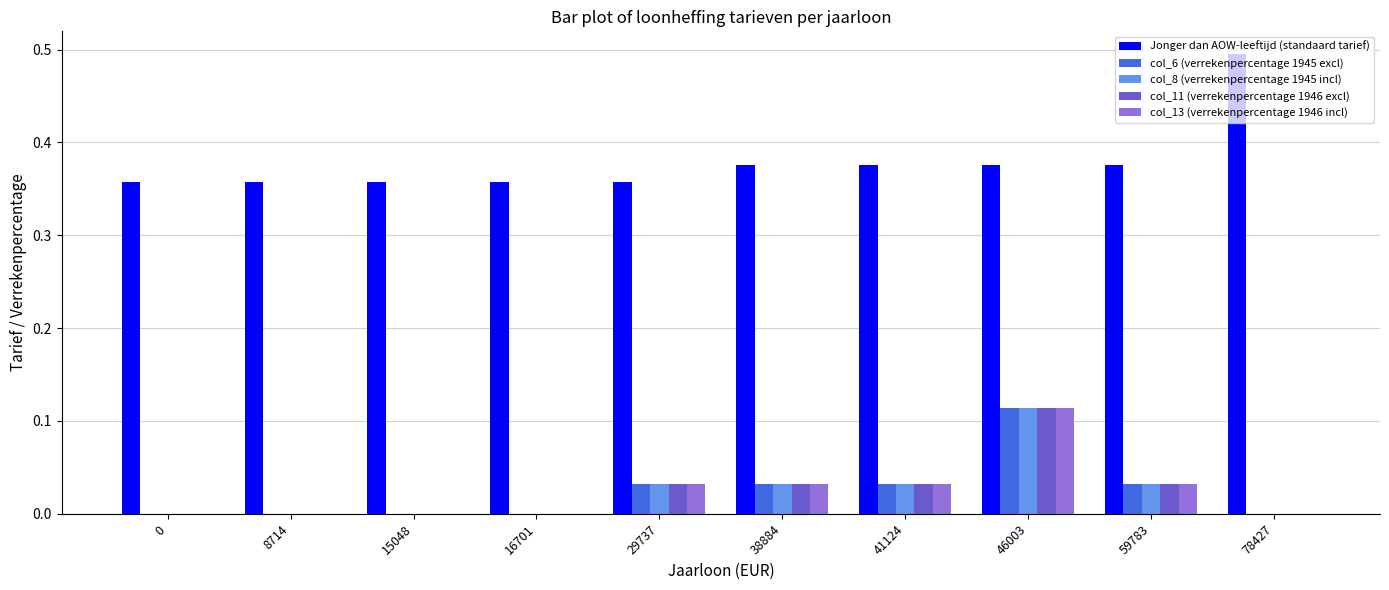

What is the total value across all series at 29737?

0.5